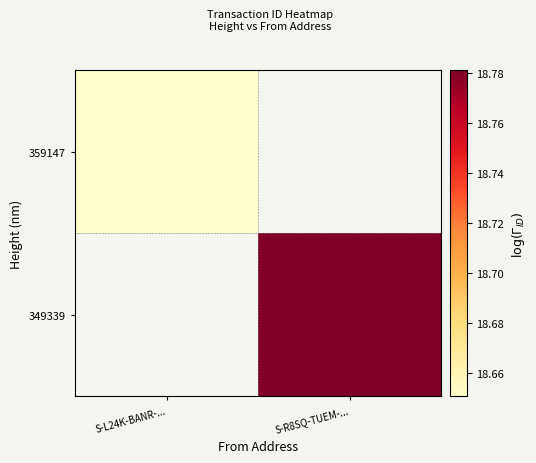

What is the greatest value displayed?

18.8